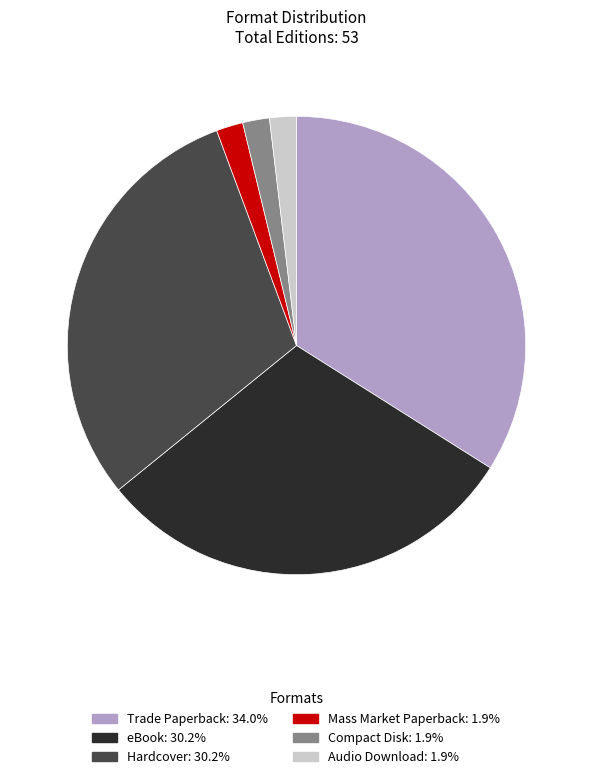

Do Hardcover and Compact Disk together represent more than half of the pie?

No